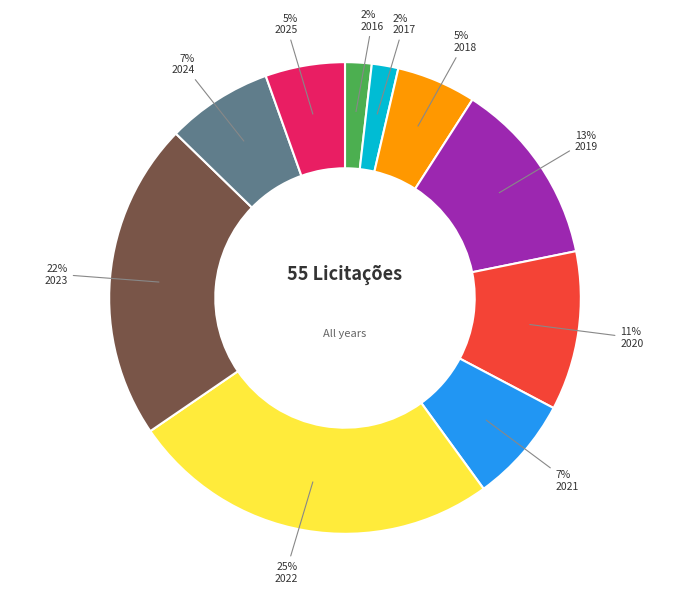

How many segments does this pie chart have?

10